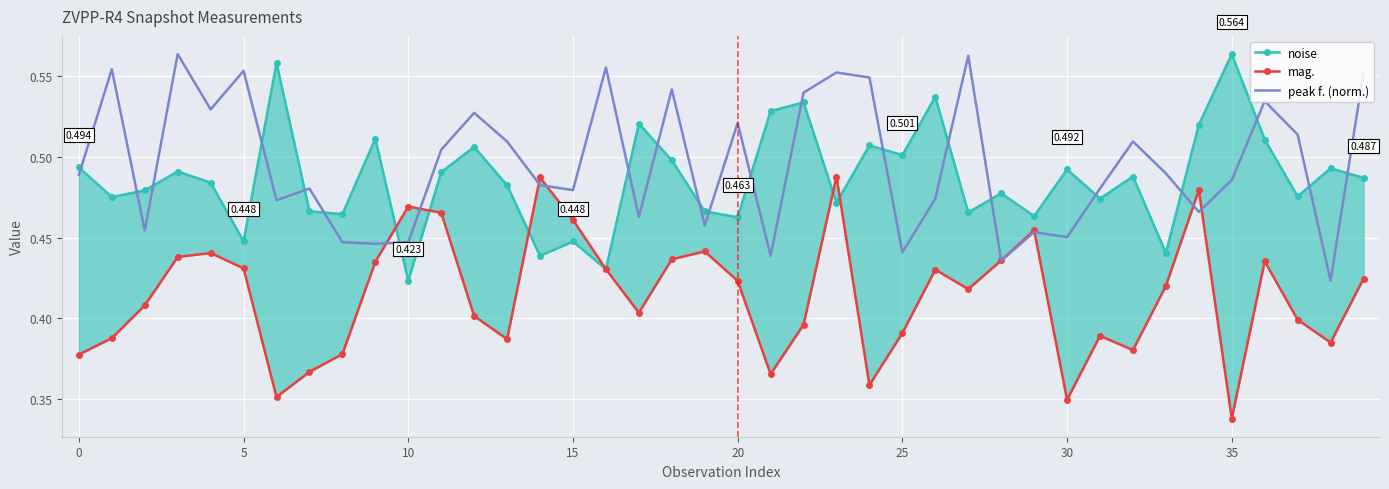

What are all the series names shown in the legend?

noise, mag., peak f. (norm.)